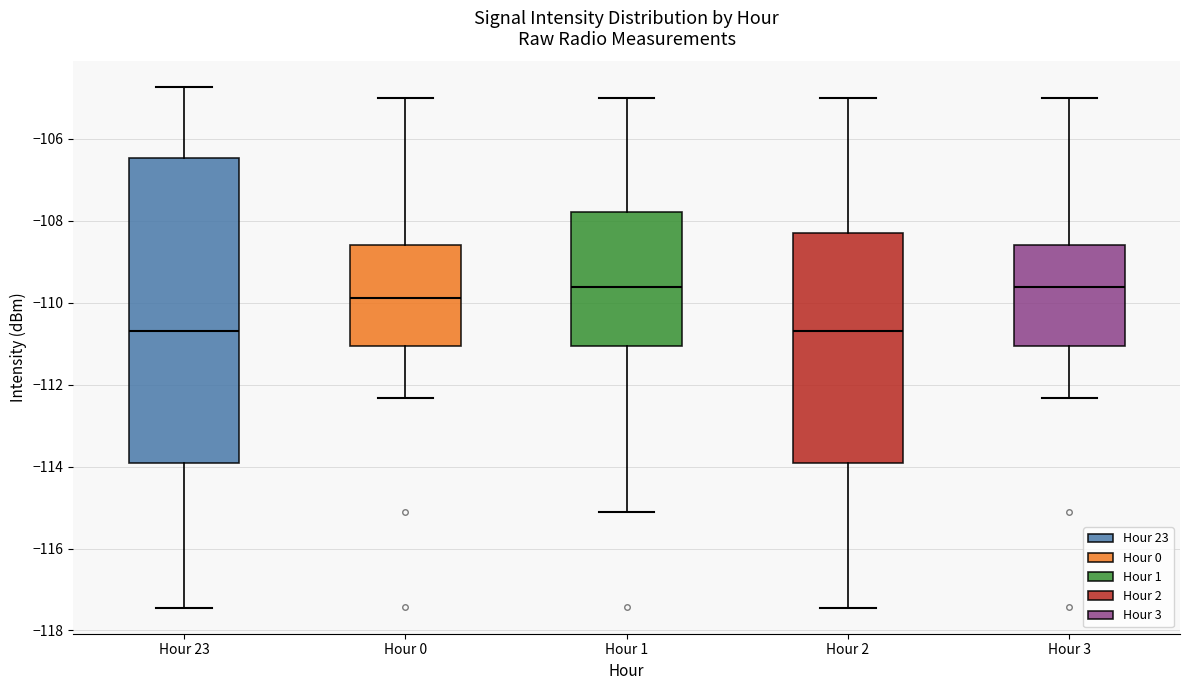

Where does the median line of the box for Hour 3 sit on the y-axis? The values are not printed on the chart, so give them approximately, as read against the axis.

-109.6